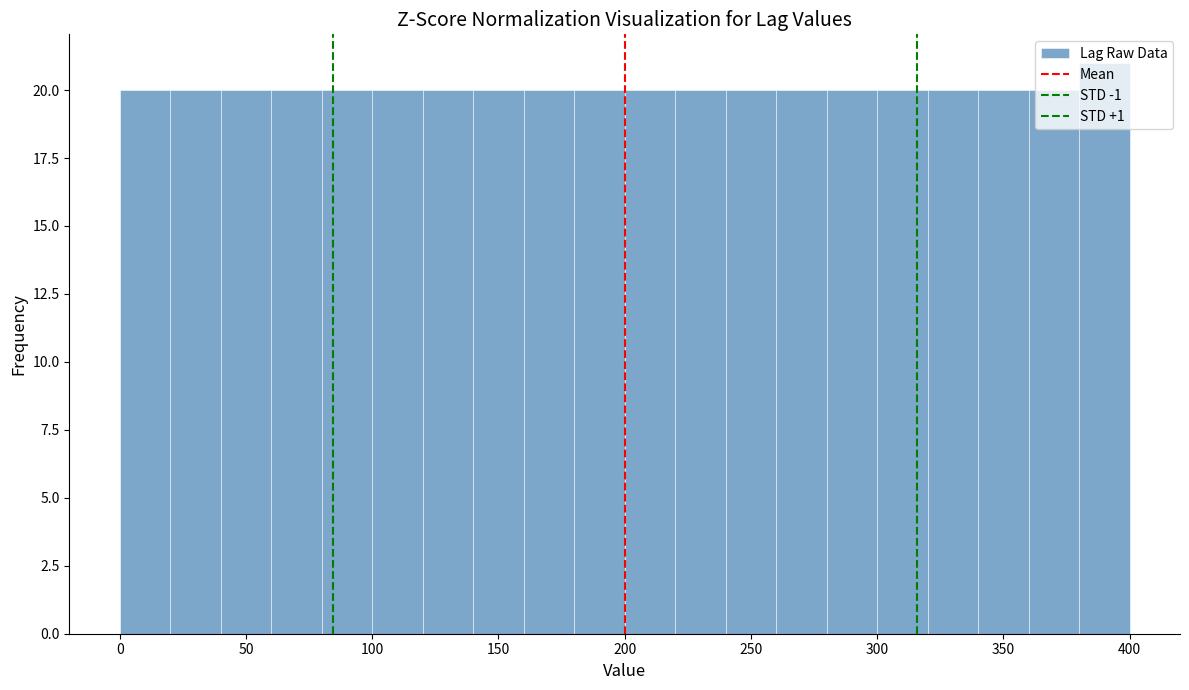

Reading left to right, transcribe this chart: for each bar, give the range it covers on the x-axis and its height. The values are not printed on the chart, so give them approximately, as read against the axis.

0 to 20: 20
20 to 40: 20
40 to 60: 20
60 to 80: 20
80 to 100: 20
100 to 120: 20
120 to 140: 20
140 to 160: 20
160 to 180: 20
180 to 200: 20
200 to 220: 20
220 to 240: 20
240 to 260: 20
260 to 280: 20
280 to 300: 20
300 to 320: 20
320 to 340: 20
340 to 360: 20
360 to 380: 20
380 to 400: 21